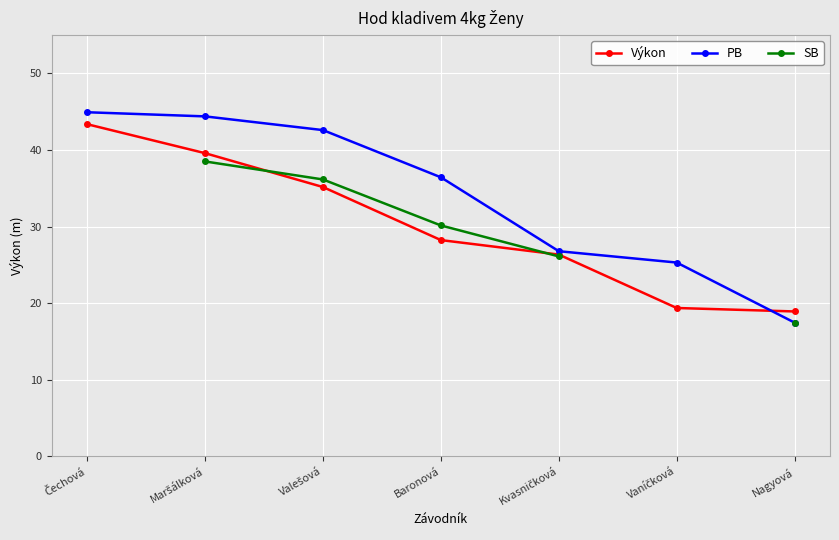

Which category has the highest value across all series?

Čechová